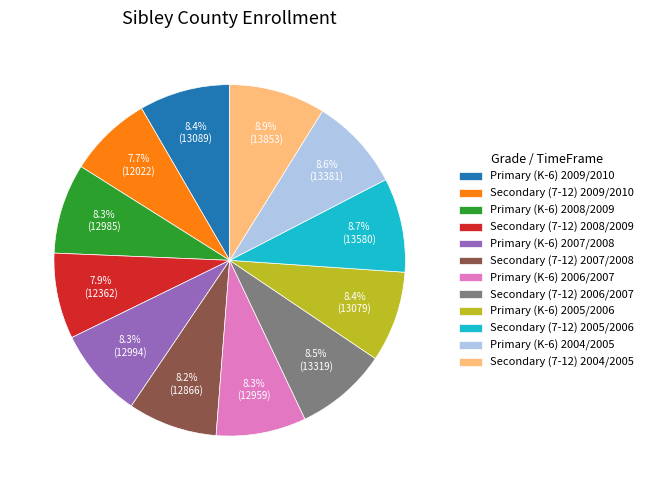

Approximately how many times larger is the value at Primary (K-6) 2005/2006 compared to Primary (K-6) 2008/2009?

1.0